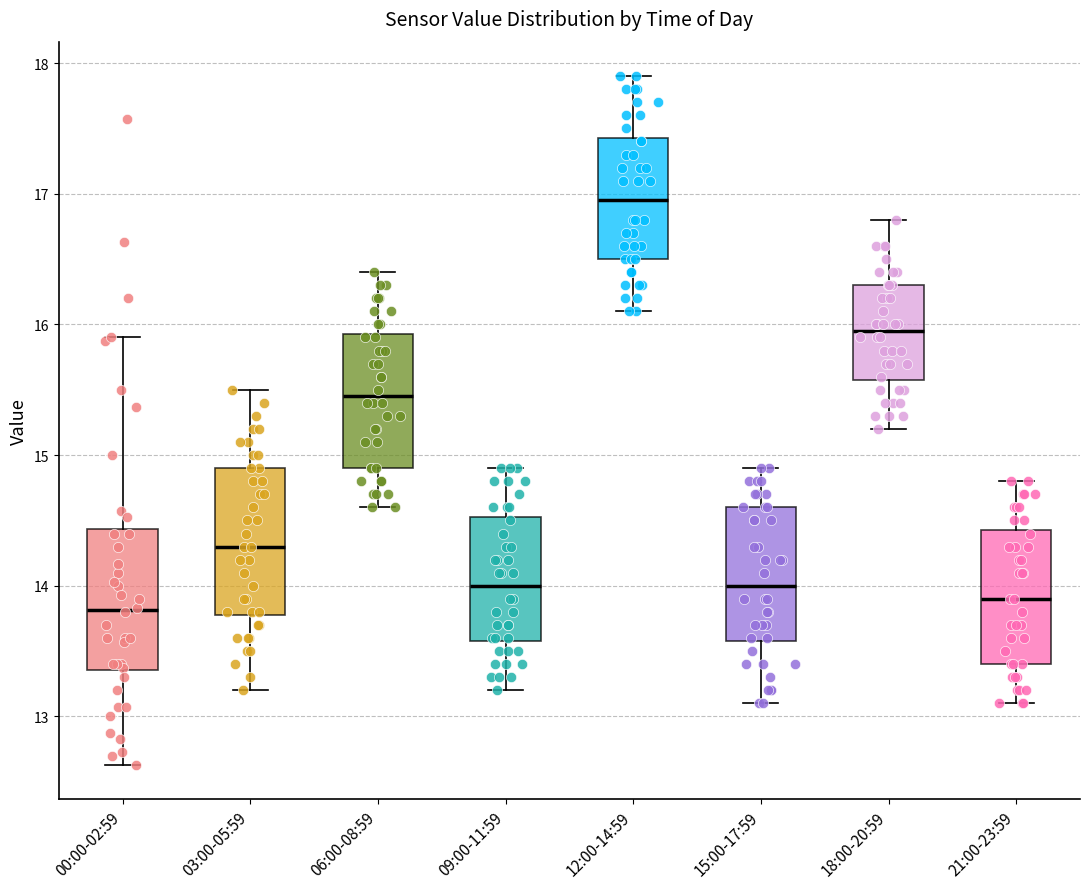

Where is the upper edge of the box for 00:00-02:59 on the y-axis? The values are not printed on the chart, so give them approximately, as read against the axis.

14.4